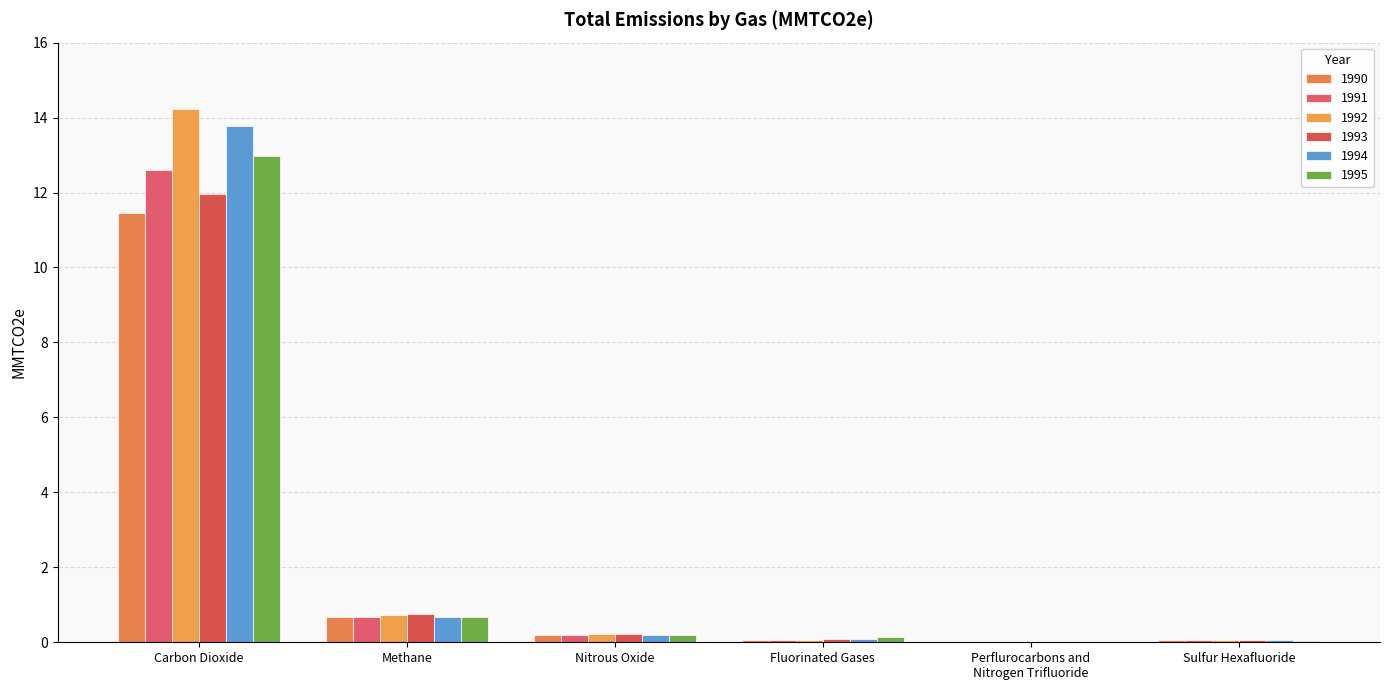

What is the spread (max minus min) of values at Methane?

0.1